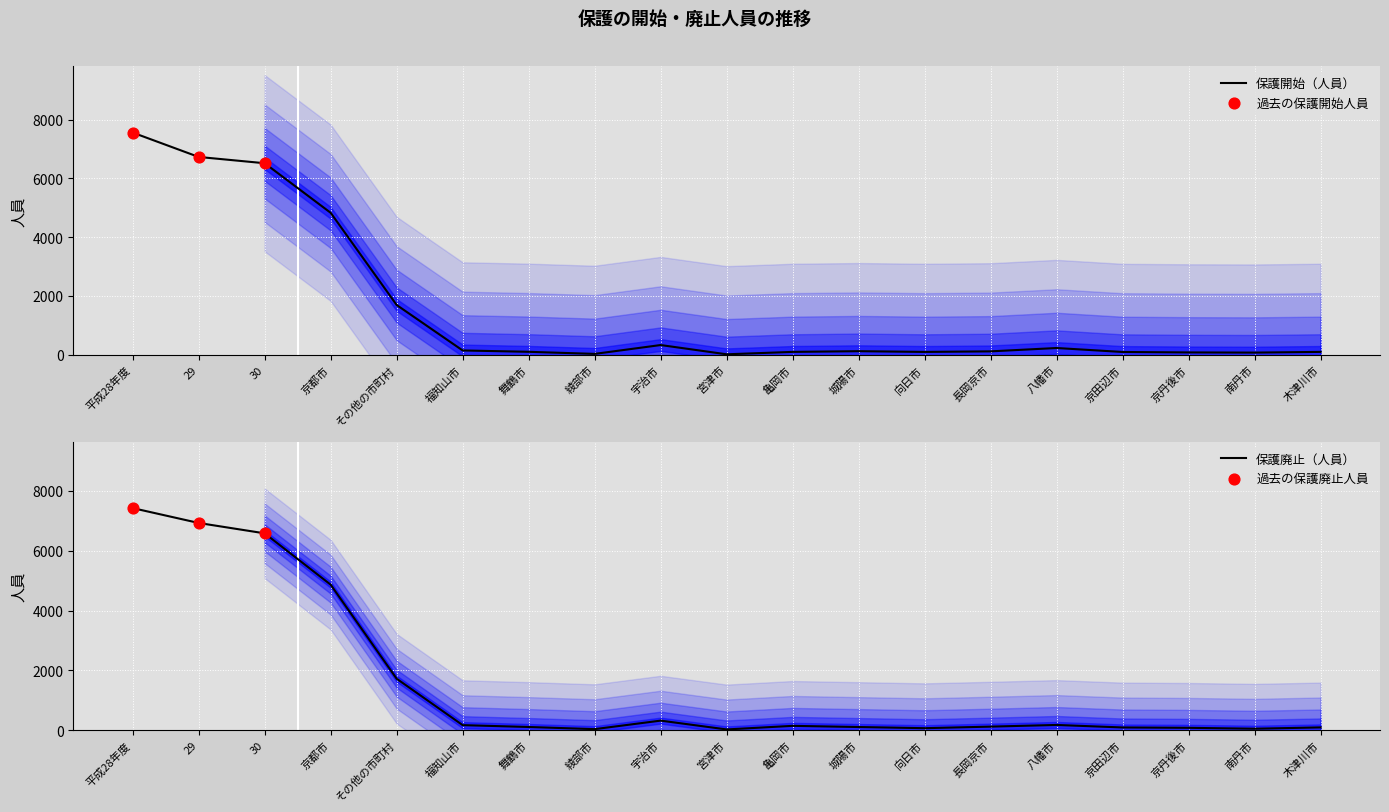

Which series reaches the minimum Y coordinate?

保護開始（人員）